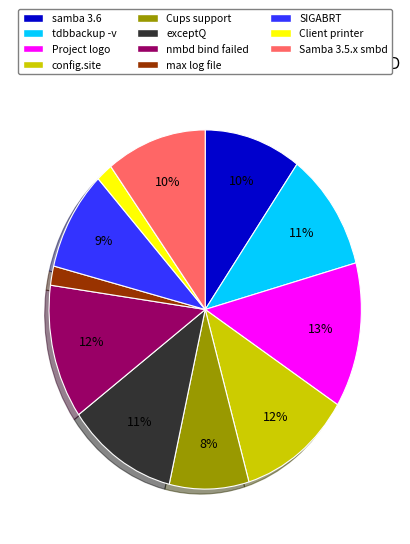

Does any single category account for the majority?

No